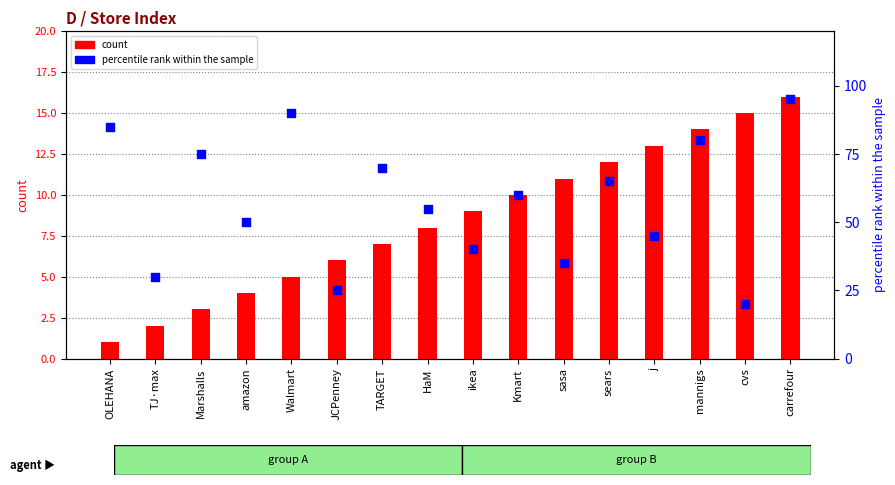

At which category is the sum across all series the highest?

carrefour